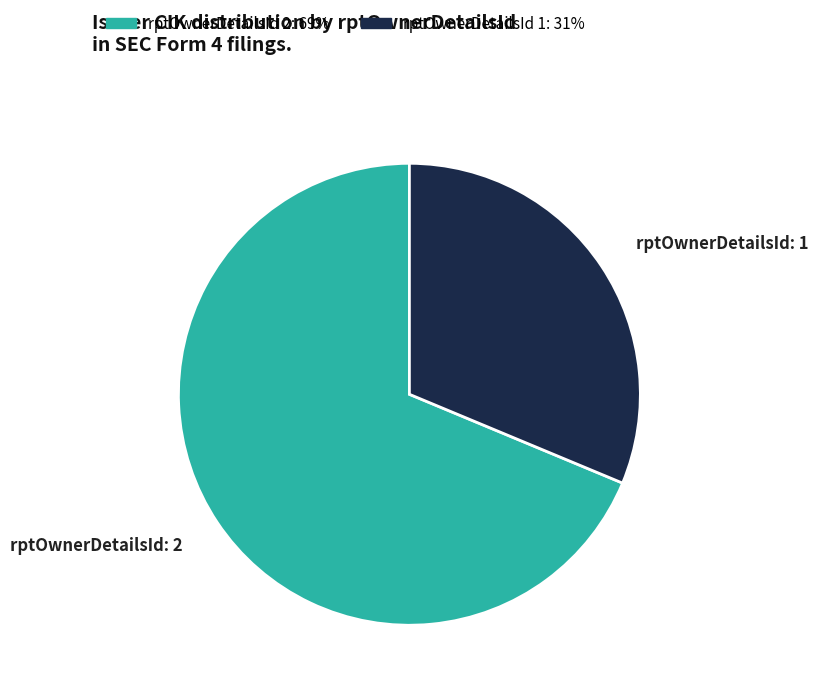

Is there a majority slice in this chart?

Yes